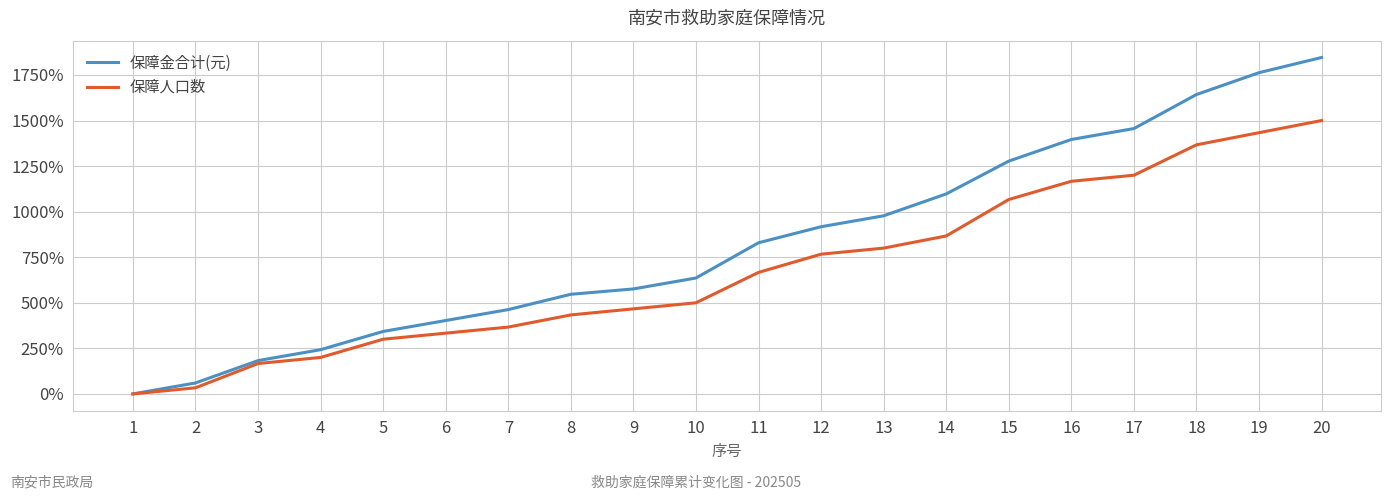

At which label is 保障人口数 closest to 750?

12